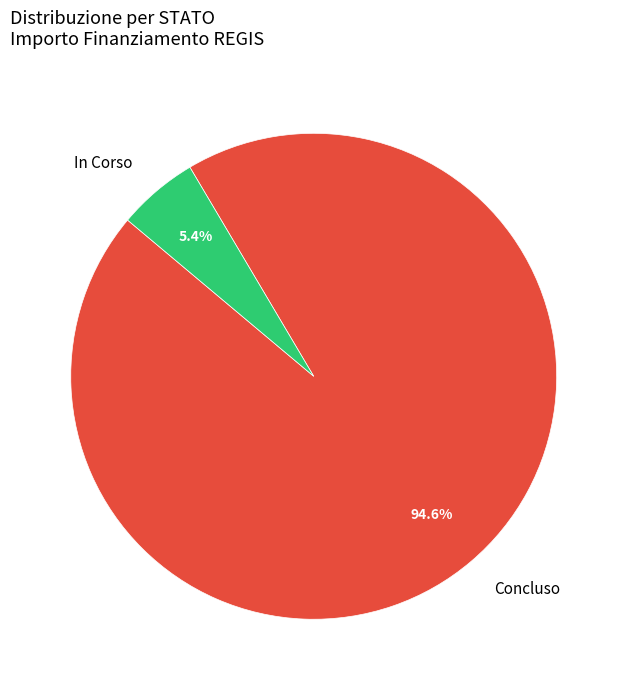

Combined, what portion of the pie is In Corso and Concluso?

100.0%